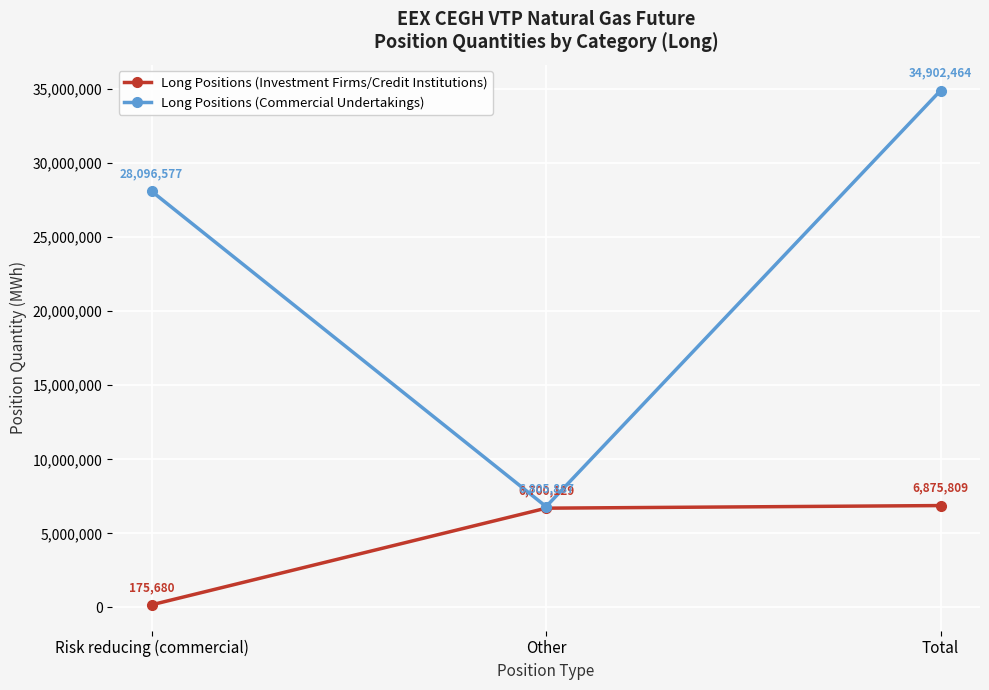

At which label is Long Positions (Investment Firms/Credit Institutions) closest to 3525744?

Other